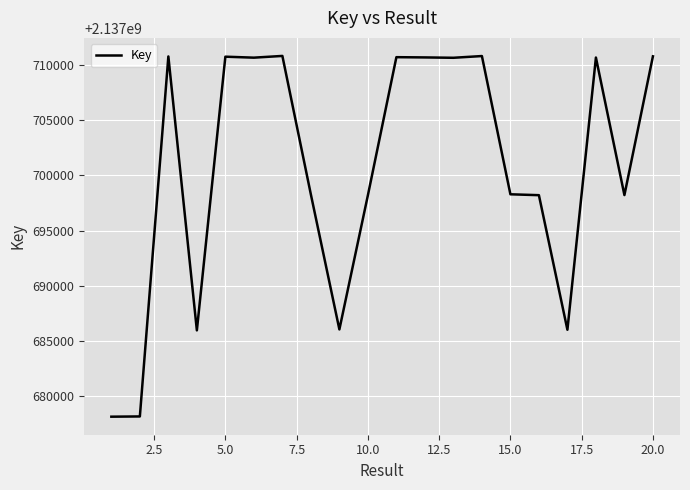

What is the greatest value displayed?

2137710821